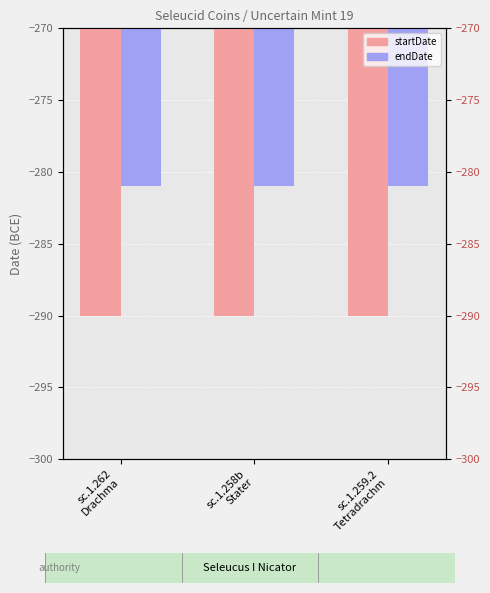

True or false: startDate has a value of -290 at sc.1.259.2
Tetradrachm.

True